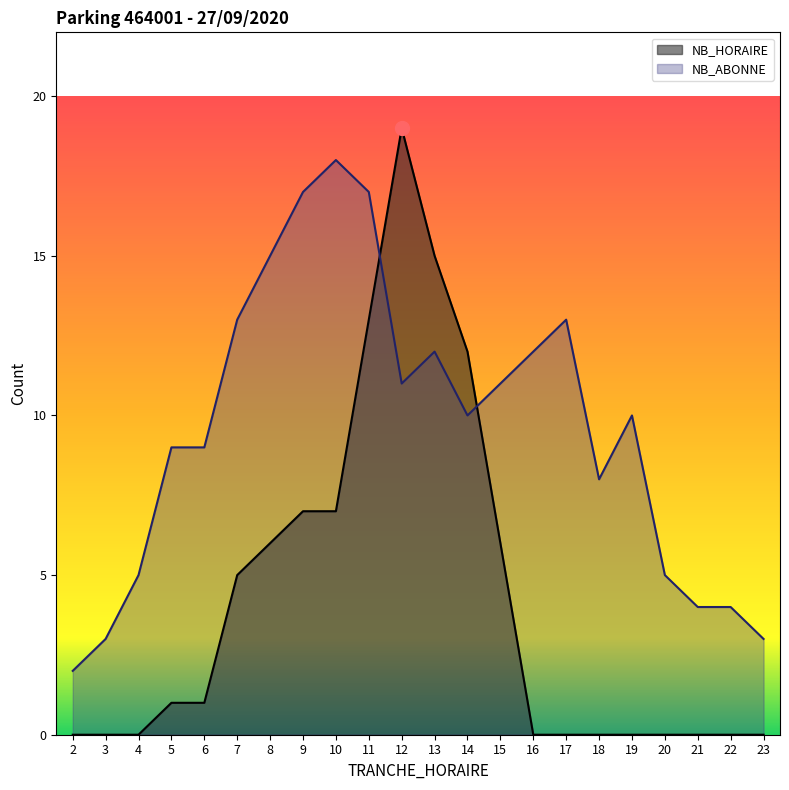

What is the spread (max minus min) of values at 22?

4